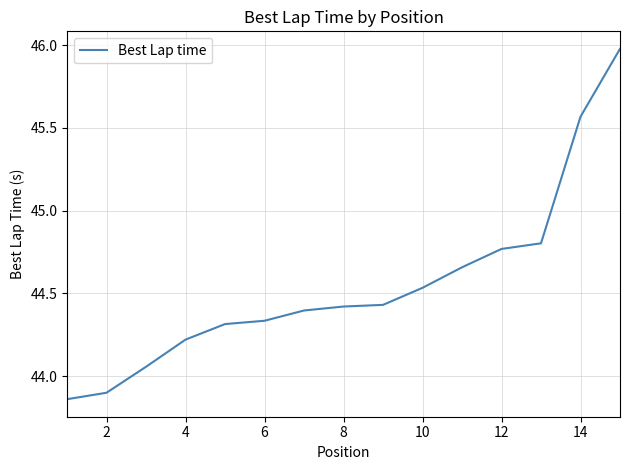

What is the greatest value displayed?

46.0